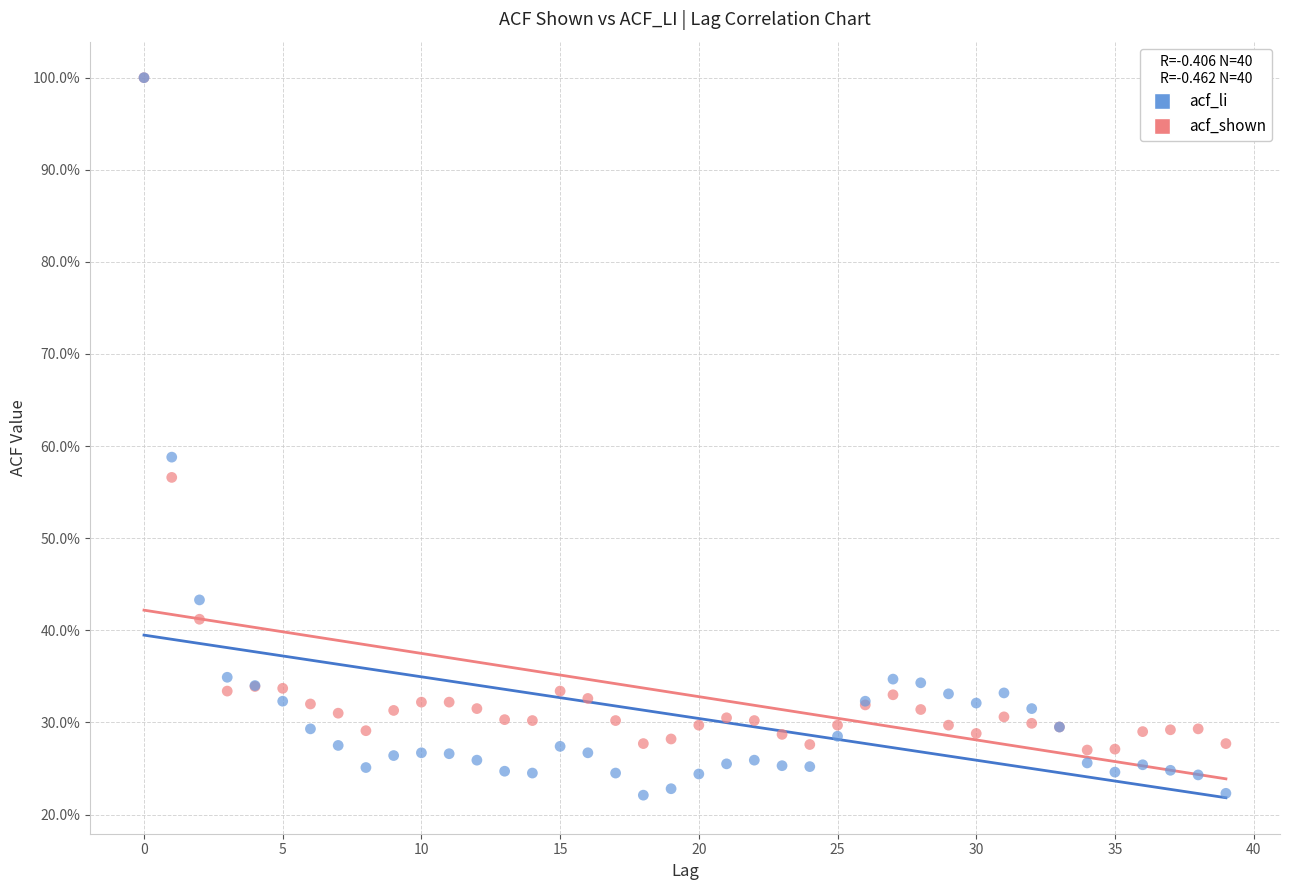

Which series contains the lowest Y value?

acf_li